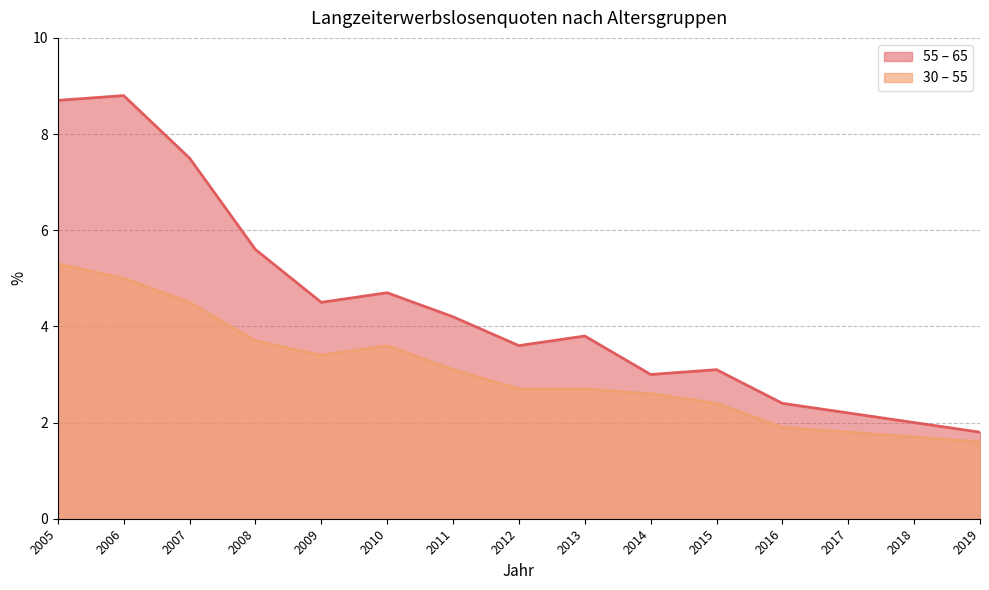

True or false: 55 – 65 and 30 – 55 intersect in this chart.

False